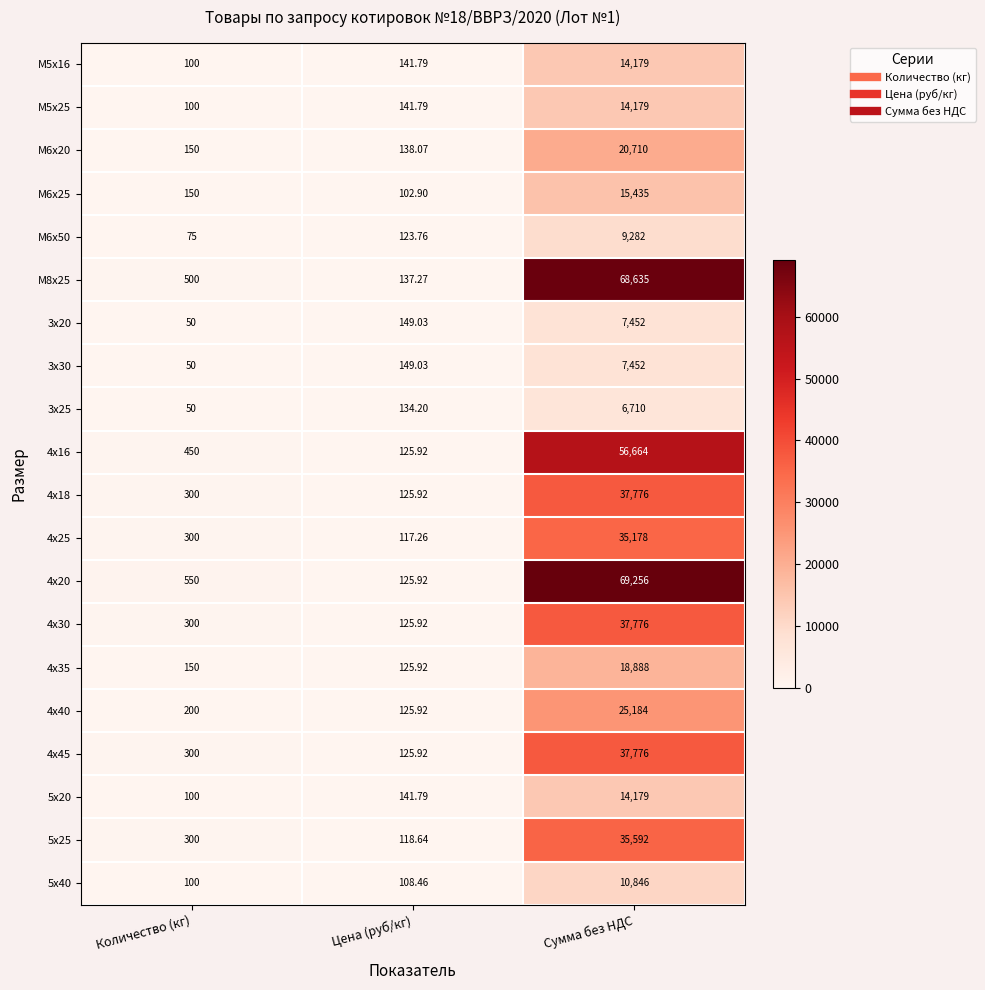

Which category has the highest value across all series?

Сумма без НДС